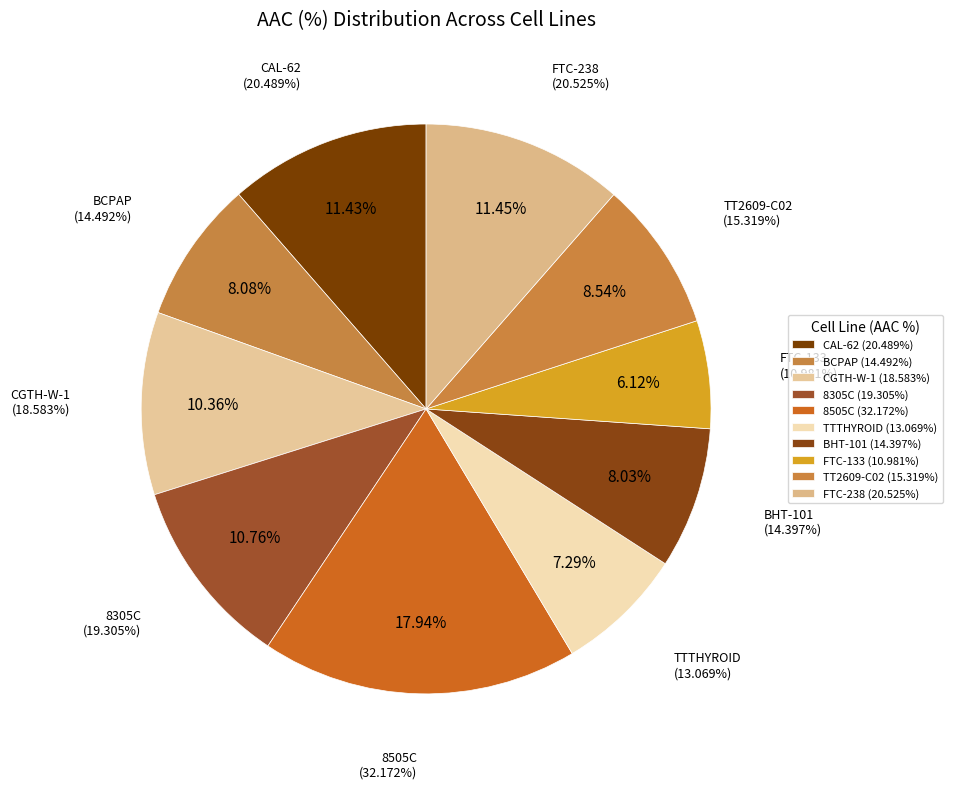

What percentage is the CGTH-W-1 slice, to the nearest percent?

10%